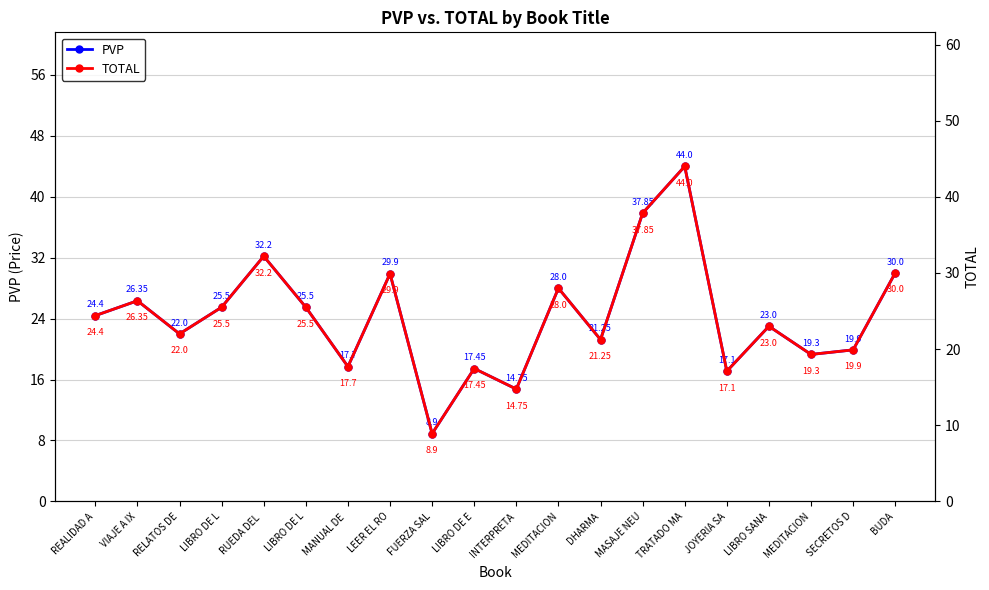

The value of PVP at RELATOS DE is 22.0. True or false?

True